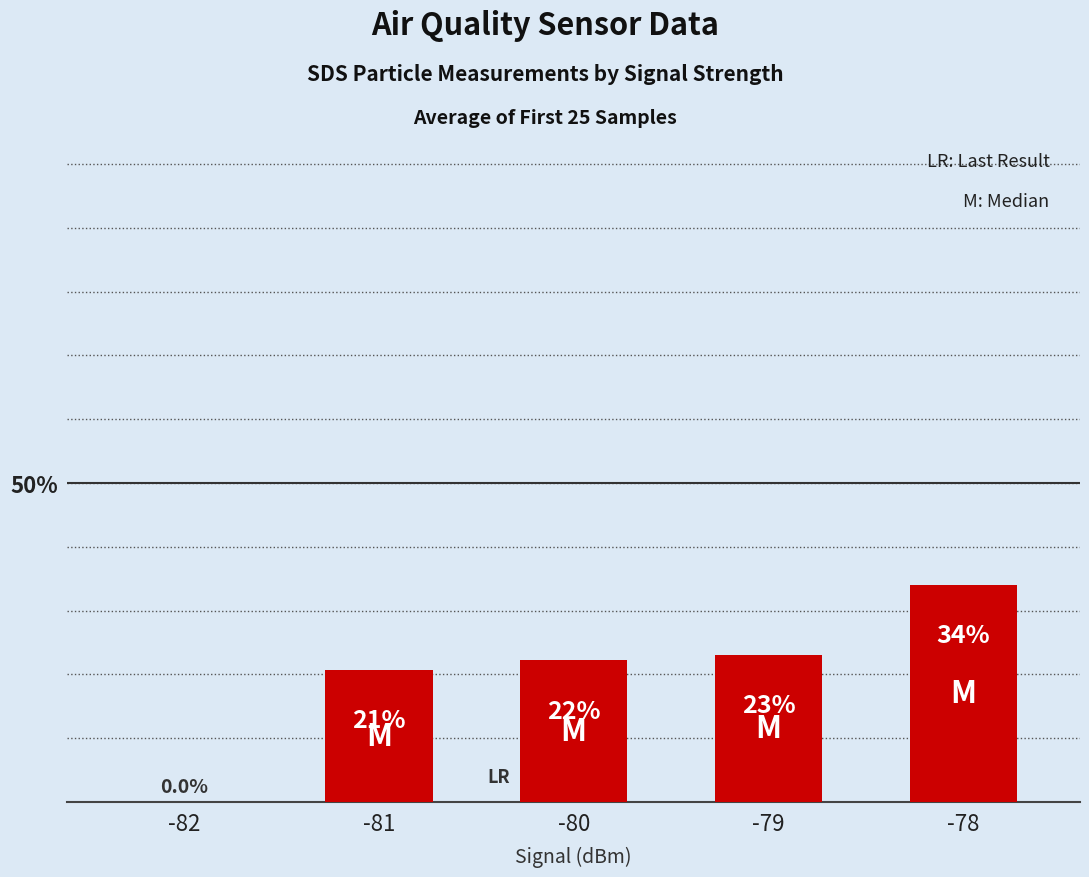

Reading left to right, extract all data points from this chart.

0.0	20.7	22.2	23.1	34.1